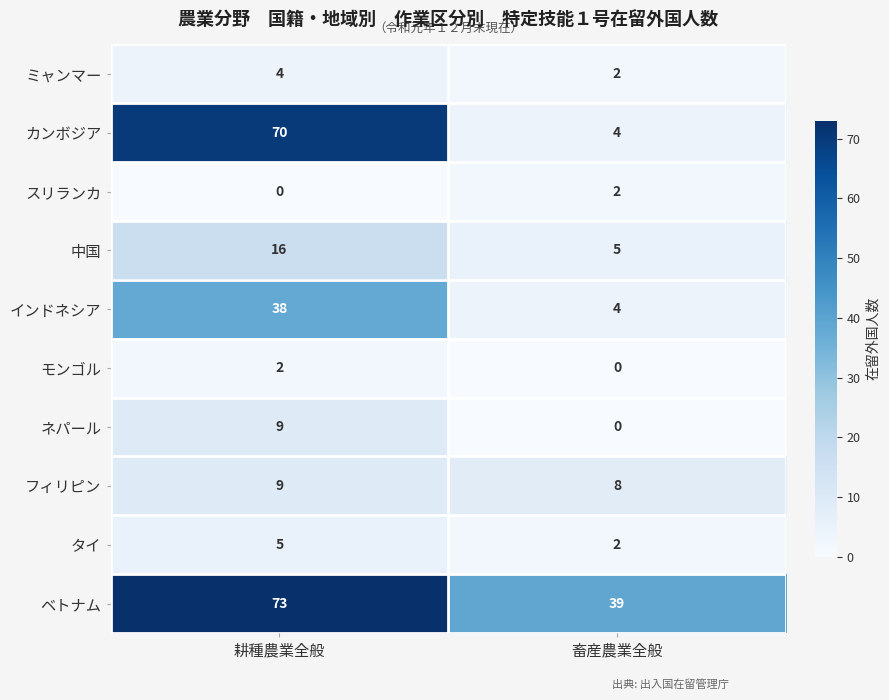

What is the difference between the maximum and minimum values in the ネパール series?

9